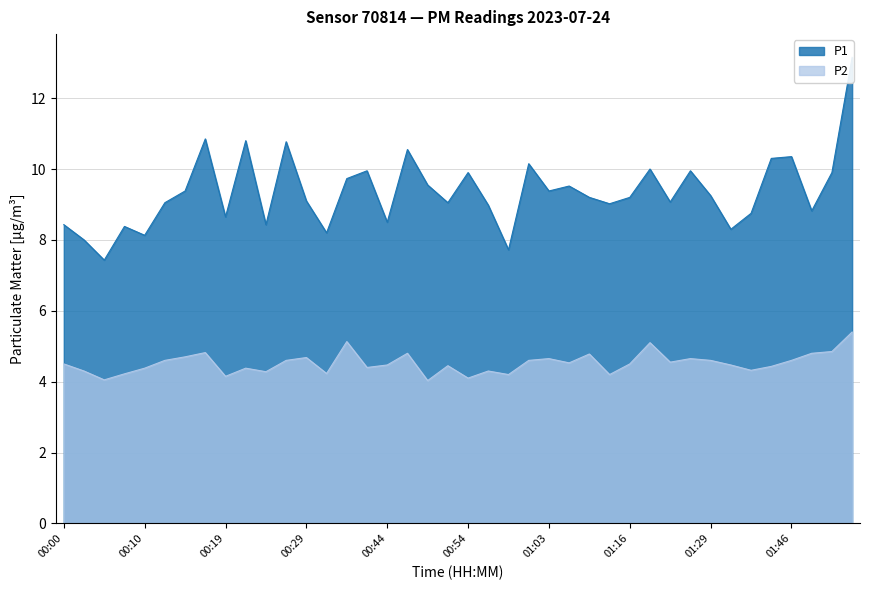

What is the difference between the highest and lowest values at 00:34?

4.0